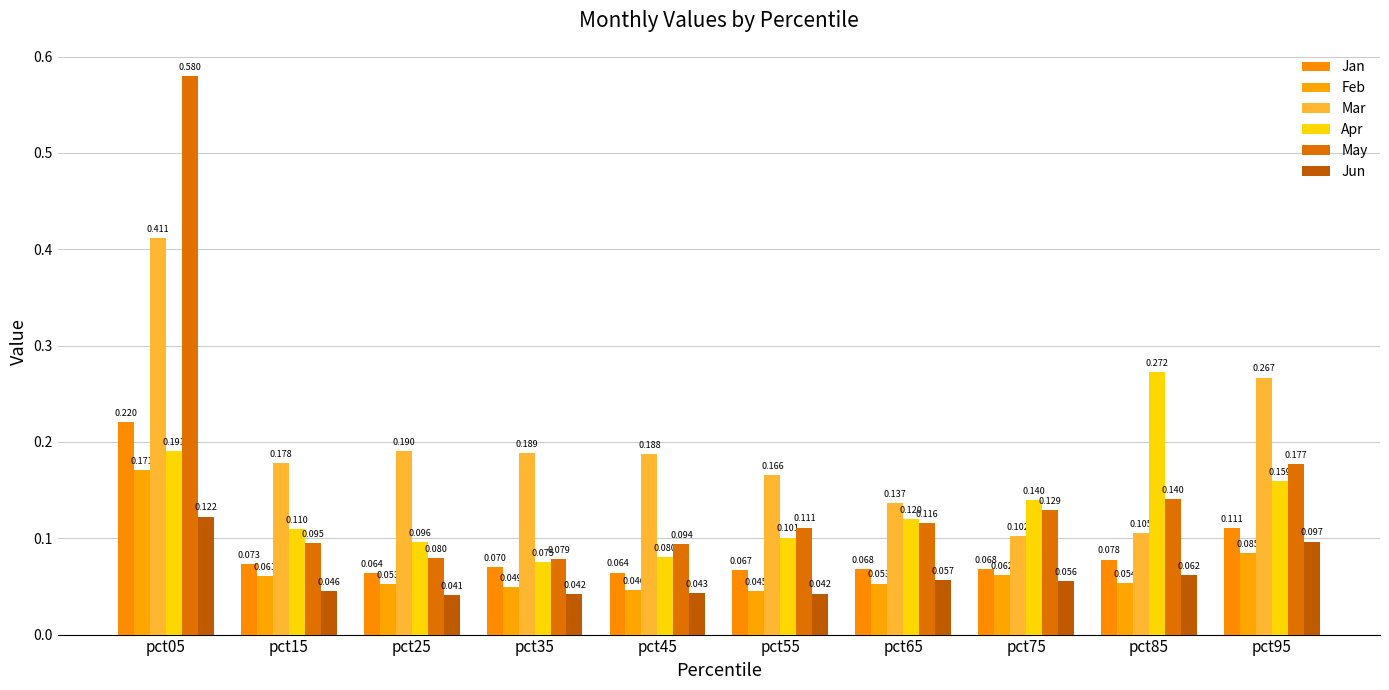

What is the greatest value displayed?

0.6